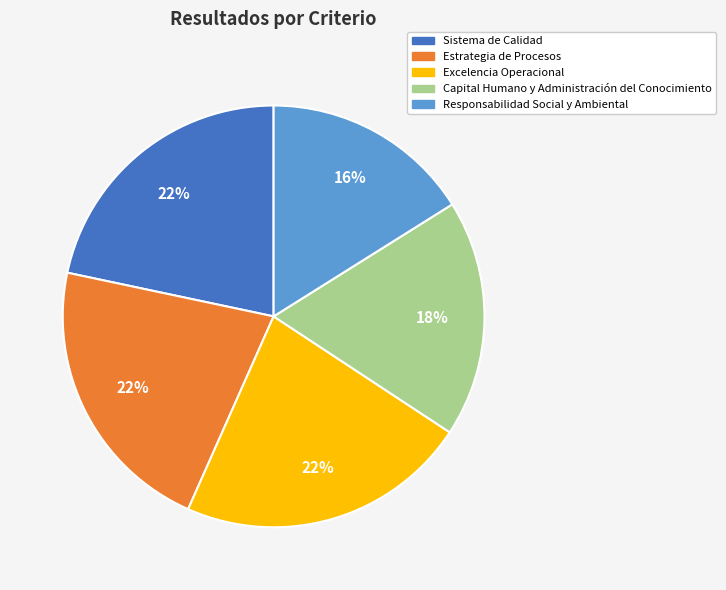

True or false: Responsabilidad Social y Ambiental accounts for 28% of the total.

False